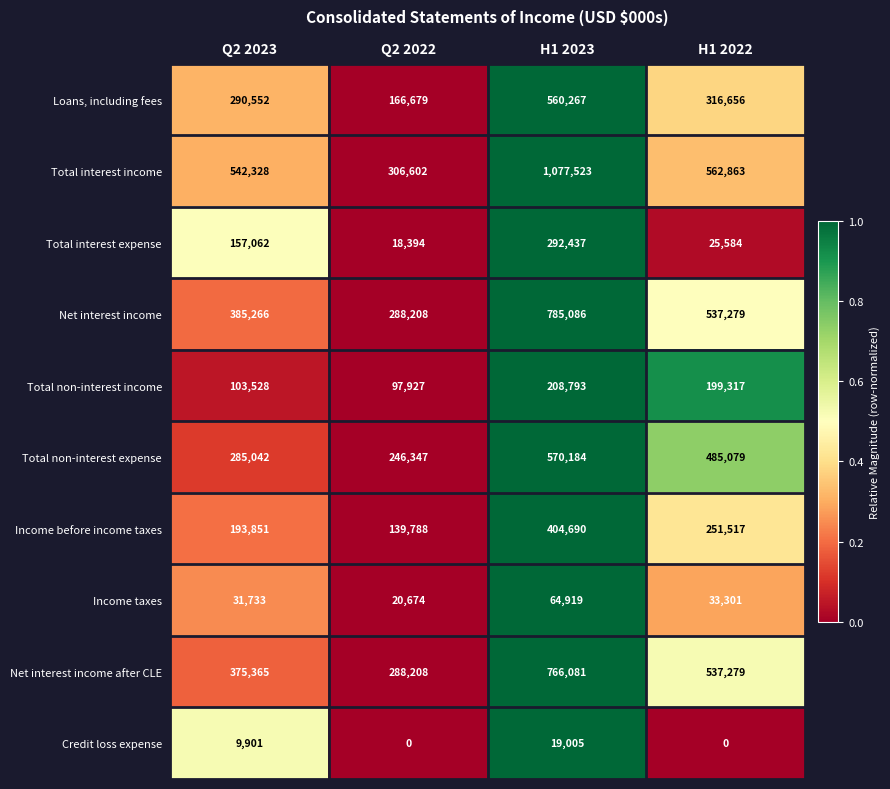

What is the difference between the maximum and minimum values in the Total interest income series?

770921